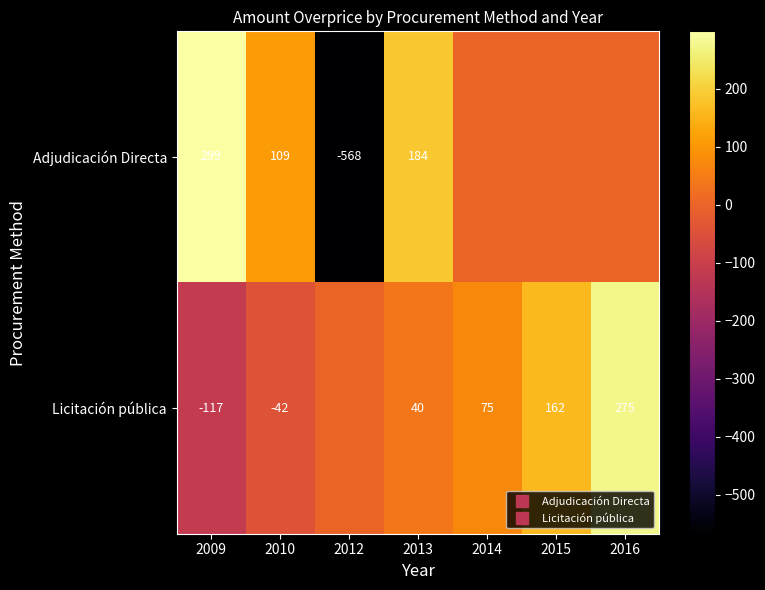

The Adjudicación Directa series shows 523.6 at 2009. True or false?

False